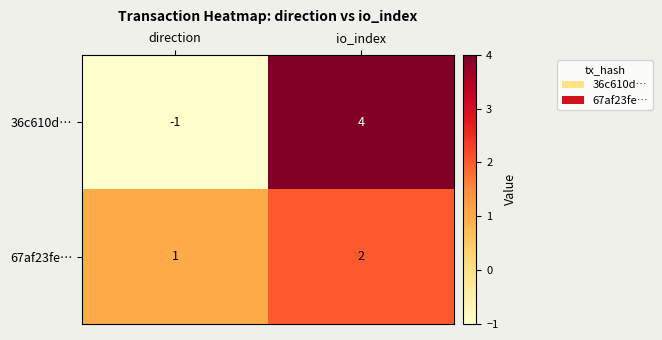

What is the spread (max minus min) of values at direction?

2